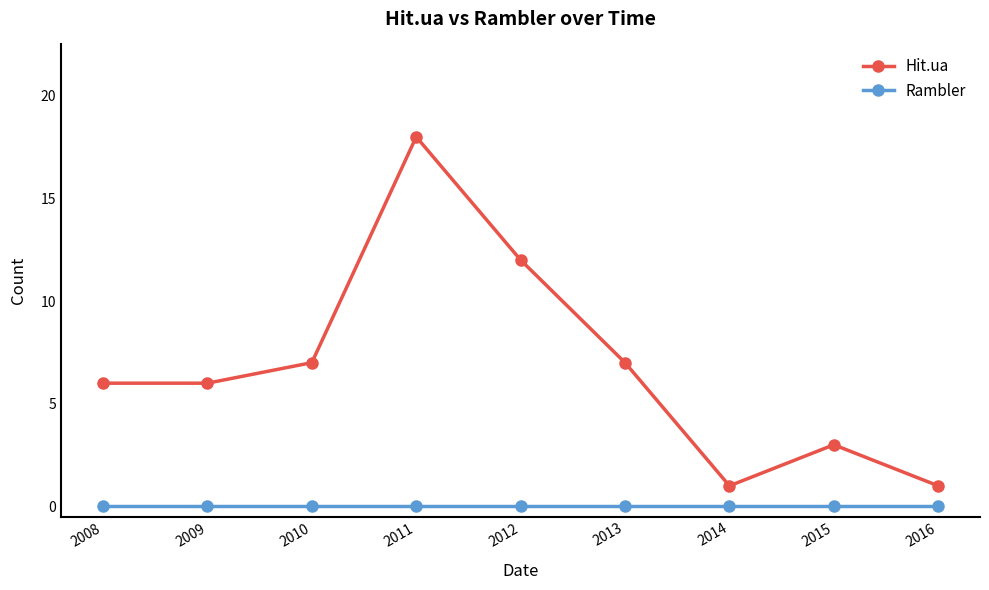

True or false: Rambler and Hit.ua intersect in this chart.

False